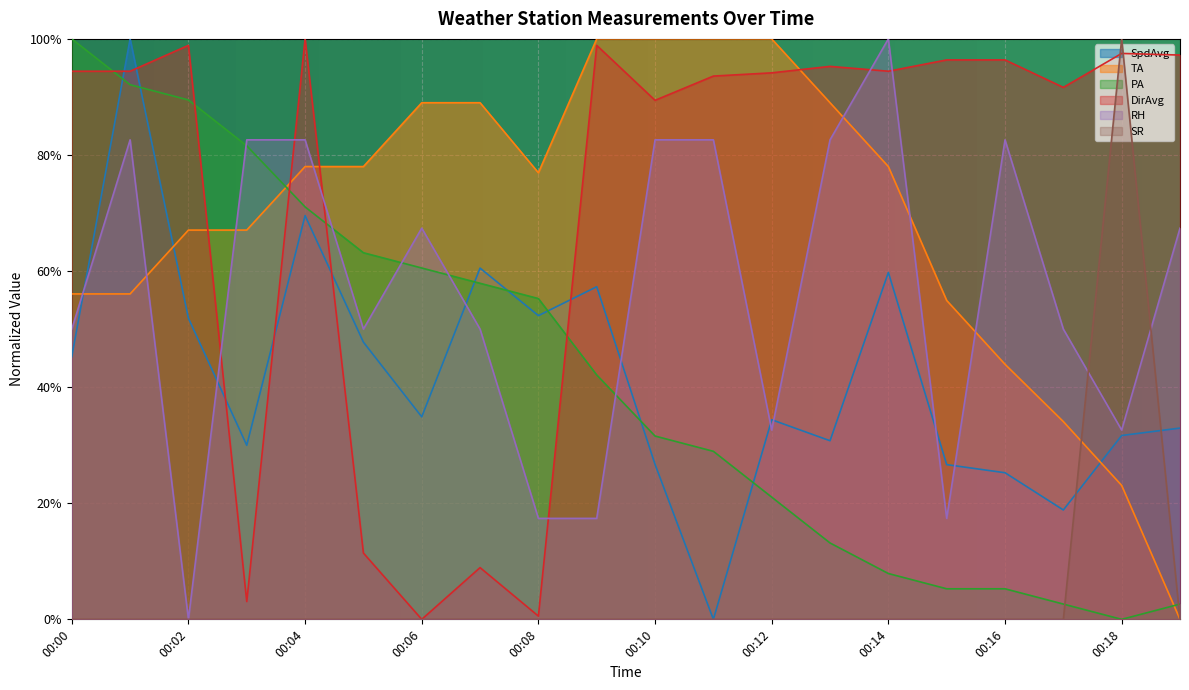

How many distinct data groups are displayed?

6